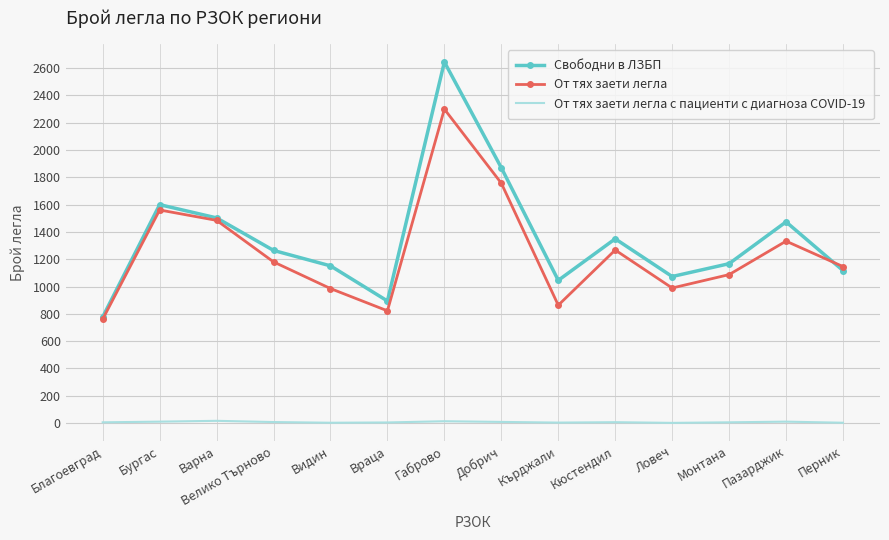

What is the lowest value of the Свободни в ЛЗБП series?

777